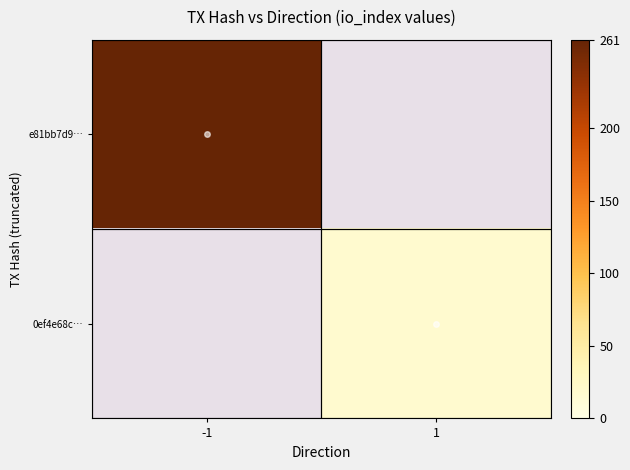

True or false: e81bb7d9… has a value of 261.0 at -1.

True